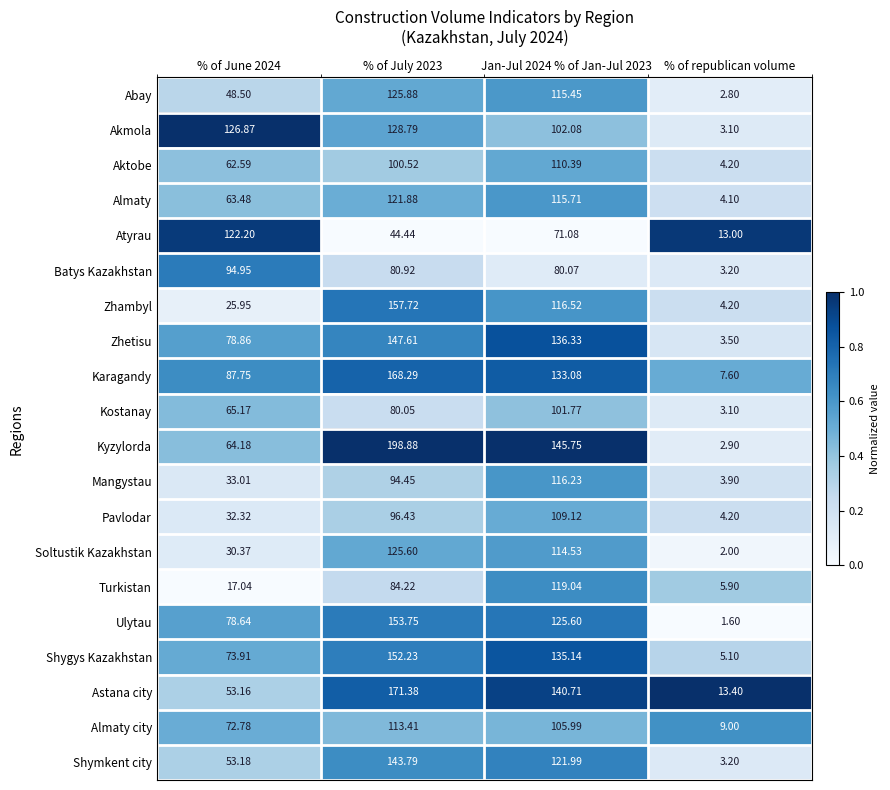

Which series has the largest total across all categories?

Kyzylorda